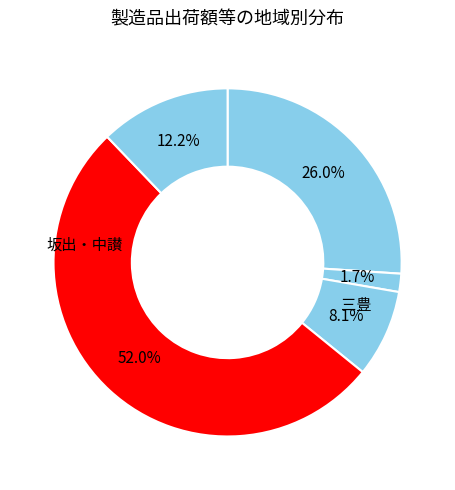

Count the number of slices in the pie.

5